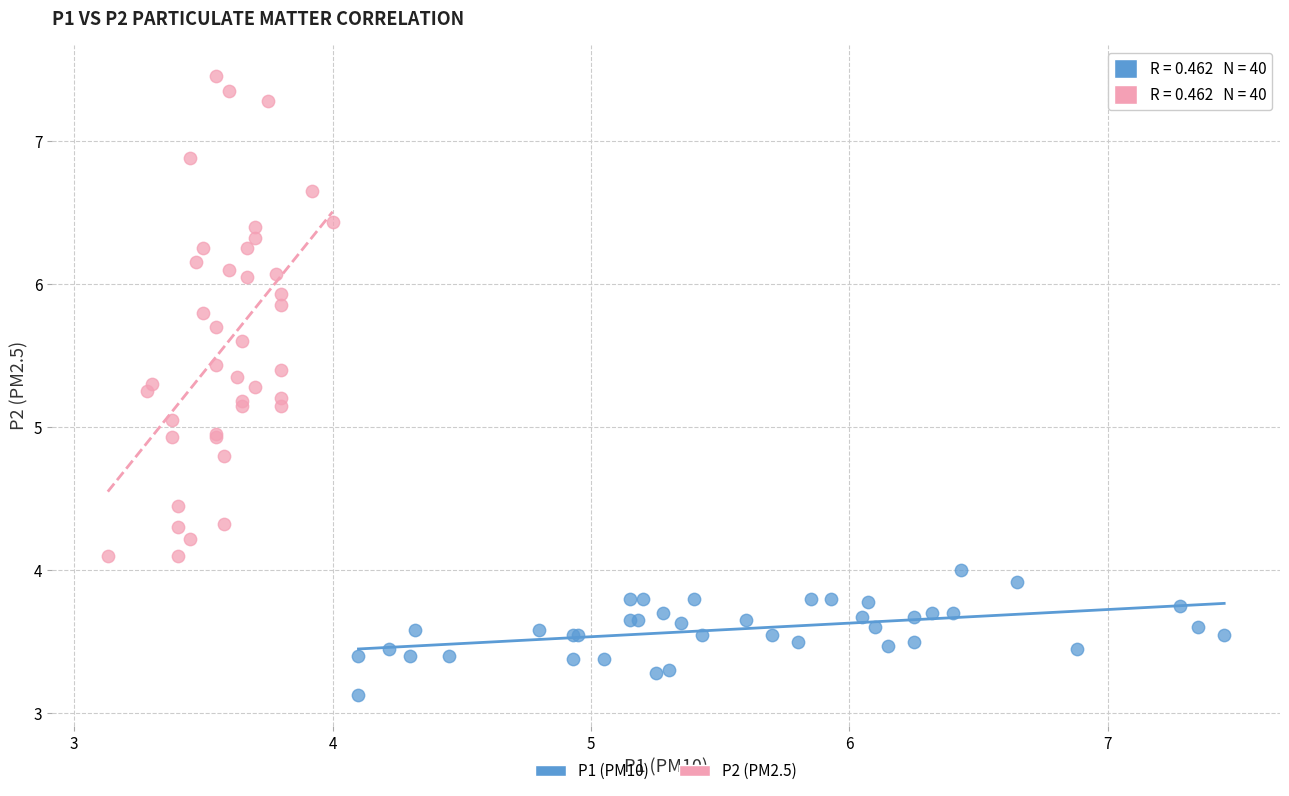

Which series reaches the minimum Y coordinate?

P1 (PM10)